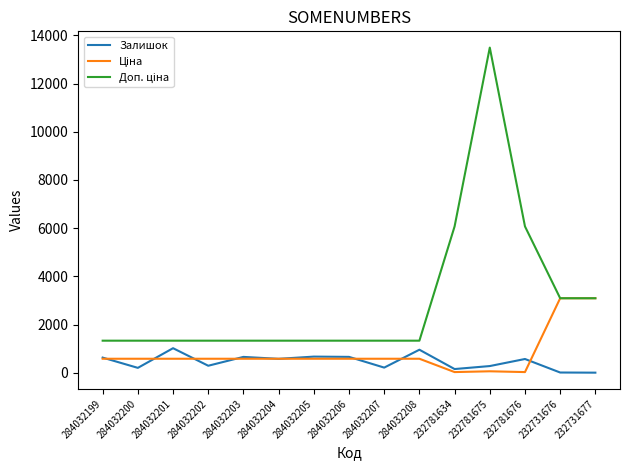

What is the total value across all series at 284032199?

2538.6